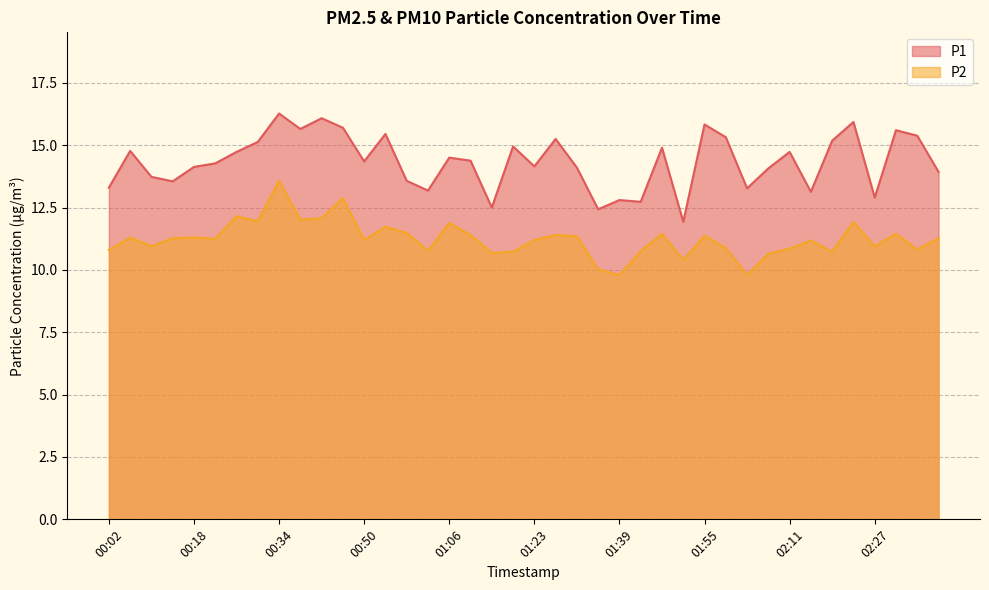

Reading left to right, transcribe all the data shown in this chart.

P1: 13.3	14.8	13.7	13.6	14.1	14.3	14.7	15.1	16.3	15.7	16.1	15.7	14.3	15.4	13.6	13.2	14.5	14.4	12.5	14.9	14.2	15.2	14.1	12.4	12.8	12.7	14.9	11.9	15.8	15.3	13.3	14.1	14.7	13.1	15.2	15.9	12.9	15.6	15.4	13.9
P2: 10.8	11.3	10.9	11.3	11.3	11.2	12.2	11.9	13.6	12.0	12.1	12.9	11.2	11.7	11.5	10.8	11.9	11.4	10.7	10.7	11.2	11.4	11.3	10.0	9.8	10.8	11.4	10.4	11.4	10.9	9.8	10.7	10.8	11.2	10.7	11.9	10.9	11.4	10.8	11.3